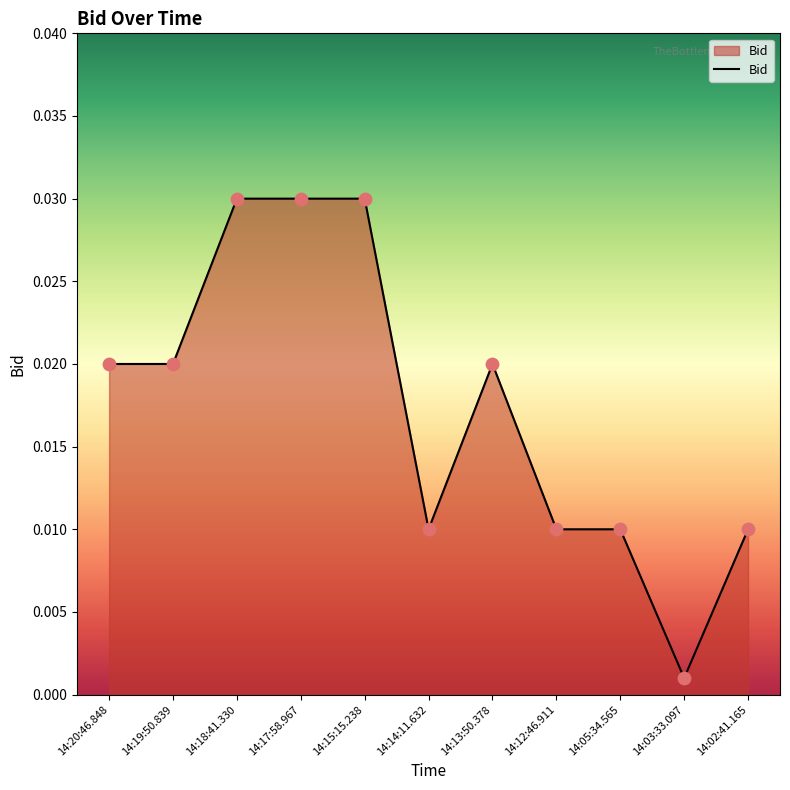

At which category does the chart reach its minimum across all series?

14:03:33.097